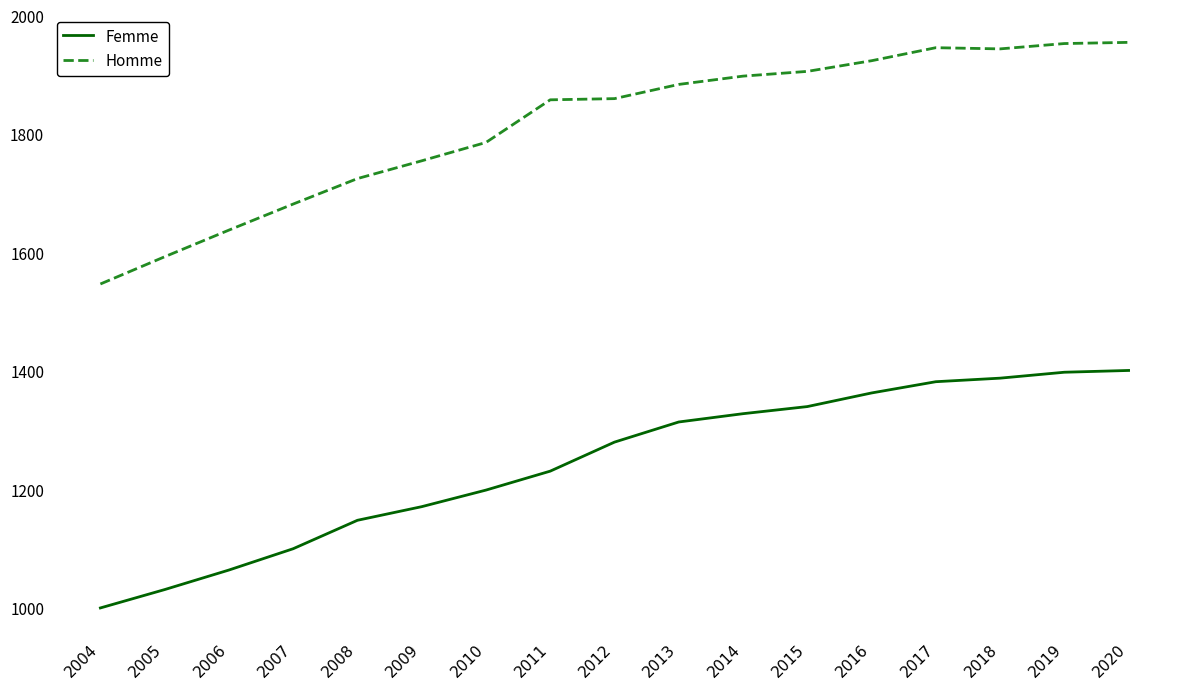

Is it true that Homme equals 967 at 2005?

False